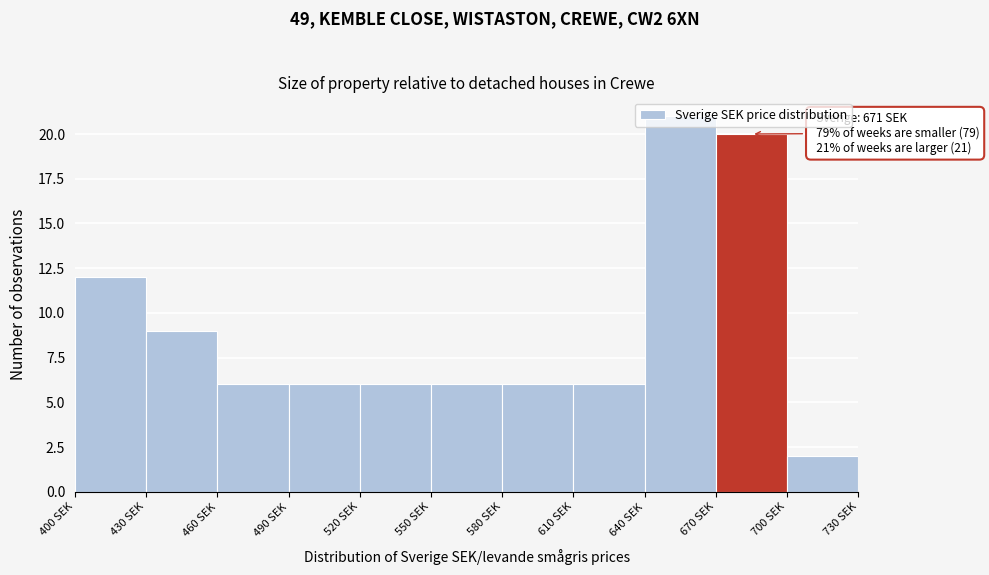

Which range on the x-axis has the tallest bar?

640 to 670